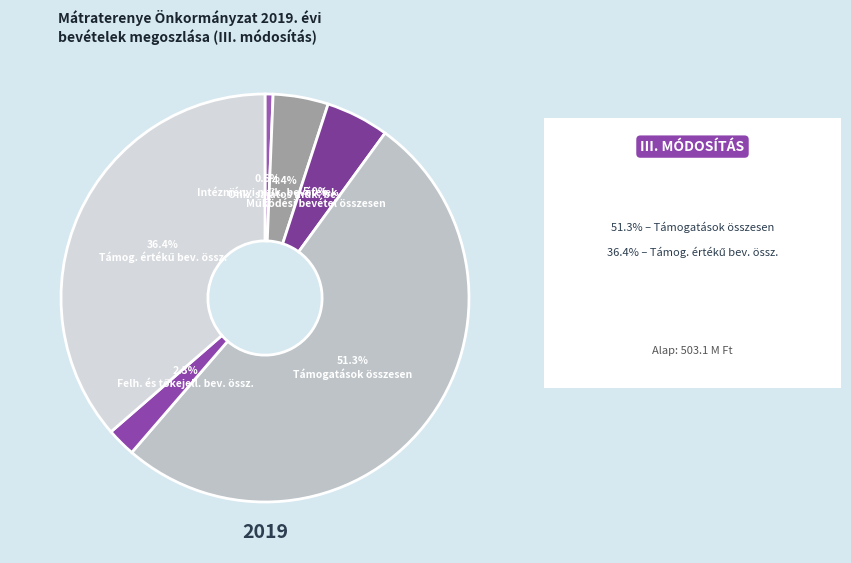

Which slice is the smallest?

Intézményi műk. bevételek